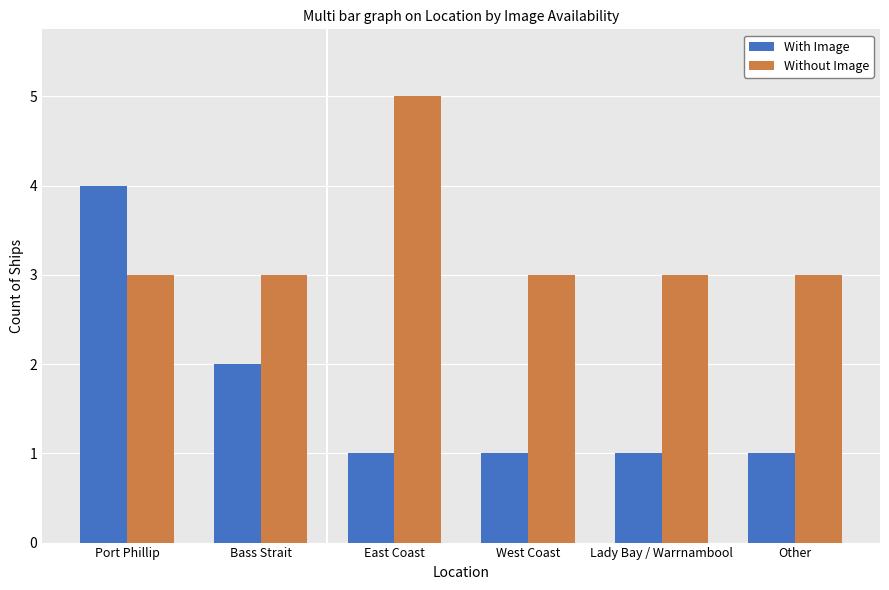

Between East Coast and Lady Bay / Warrnambool, which series saw the biggest shift?

Without Image